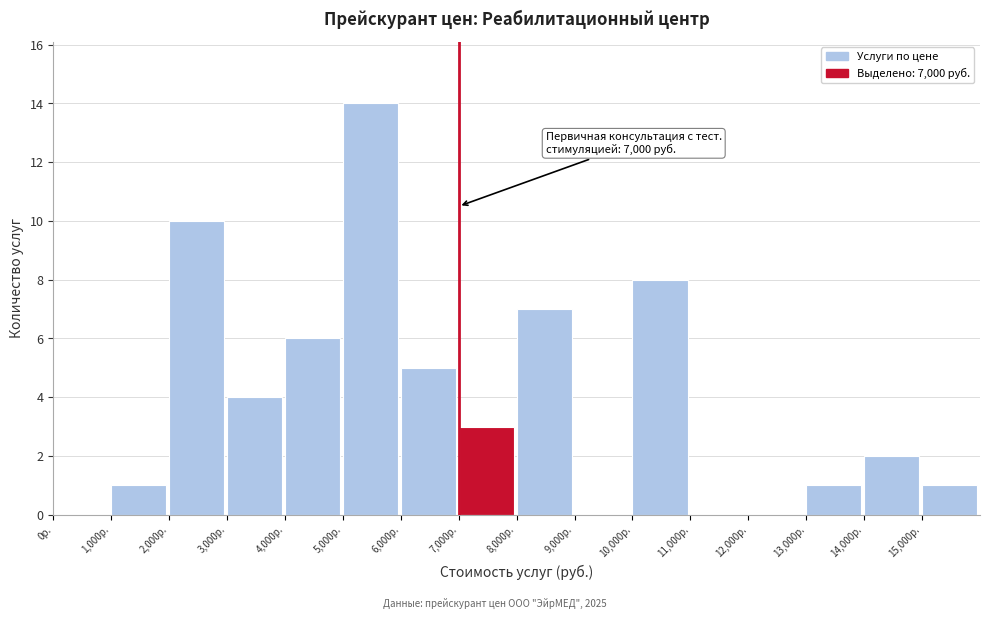

Which range on the x-axis has the tallest bar?

5000 to 6000